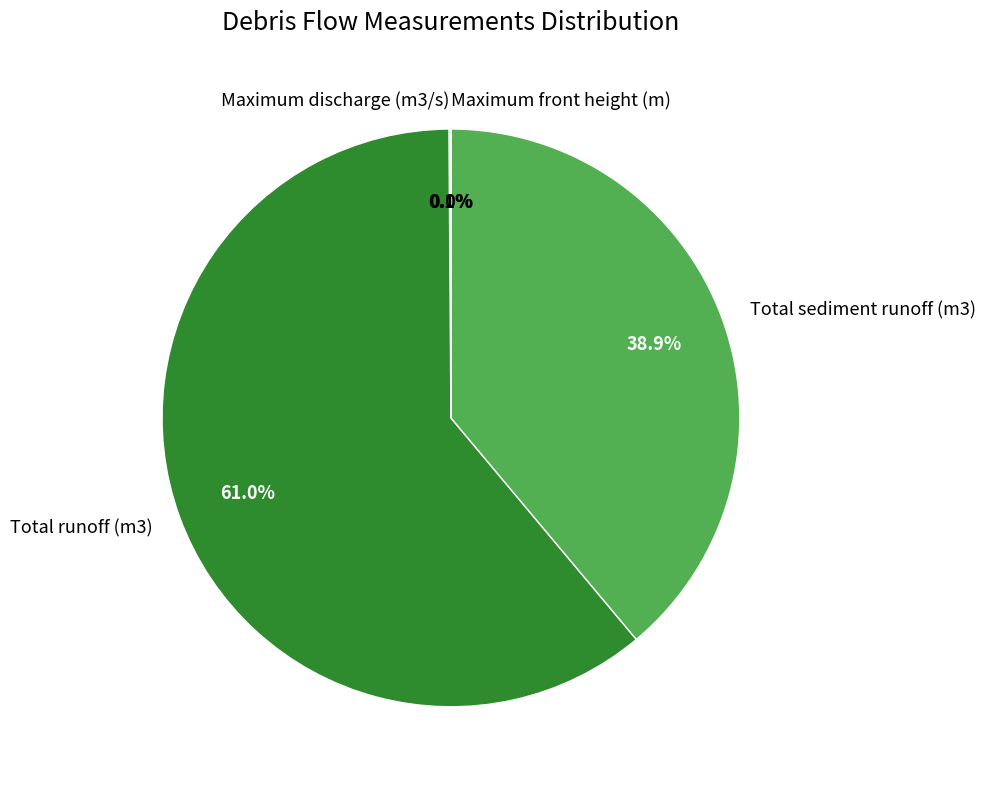

What percentage is the Total sediment runoff (m3) slice, to the nearest percent?

39%